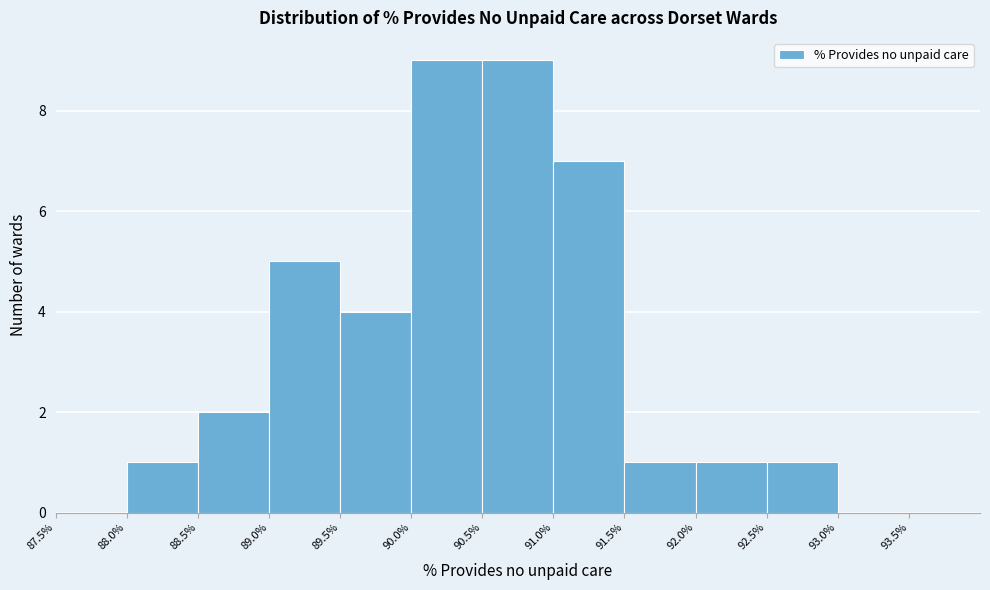

Reading left to right, transcribe this chart: for each bar, give the range it covers on the x-axis and its height. The values are not printed on the chart, so give them approximately, as read against the axis.

87.5% to 88.0%: 0
88.0% to 88.5%: 1
88.5% to 89.0%: 2
89.0% to 89.5%: 5
89.5% to 90.0%: 4
90.0% to 90.5%: 9
90.5% to 91.0%: 9
91.0% to 91.5%: 7
91.5% to 92.0%: 1
92.0% to 92.5%: 1
92.5% to 93.0%: 1
93.0% to 93.5%: 0